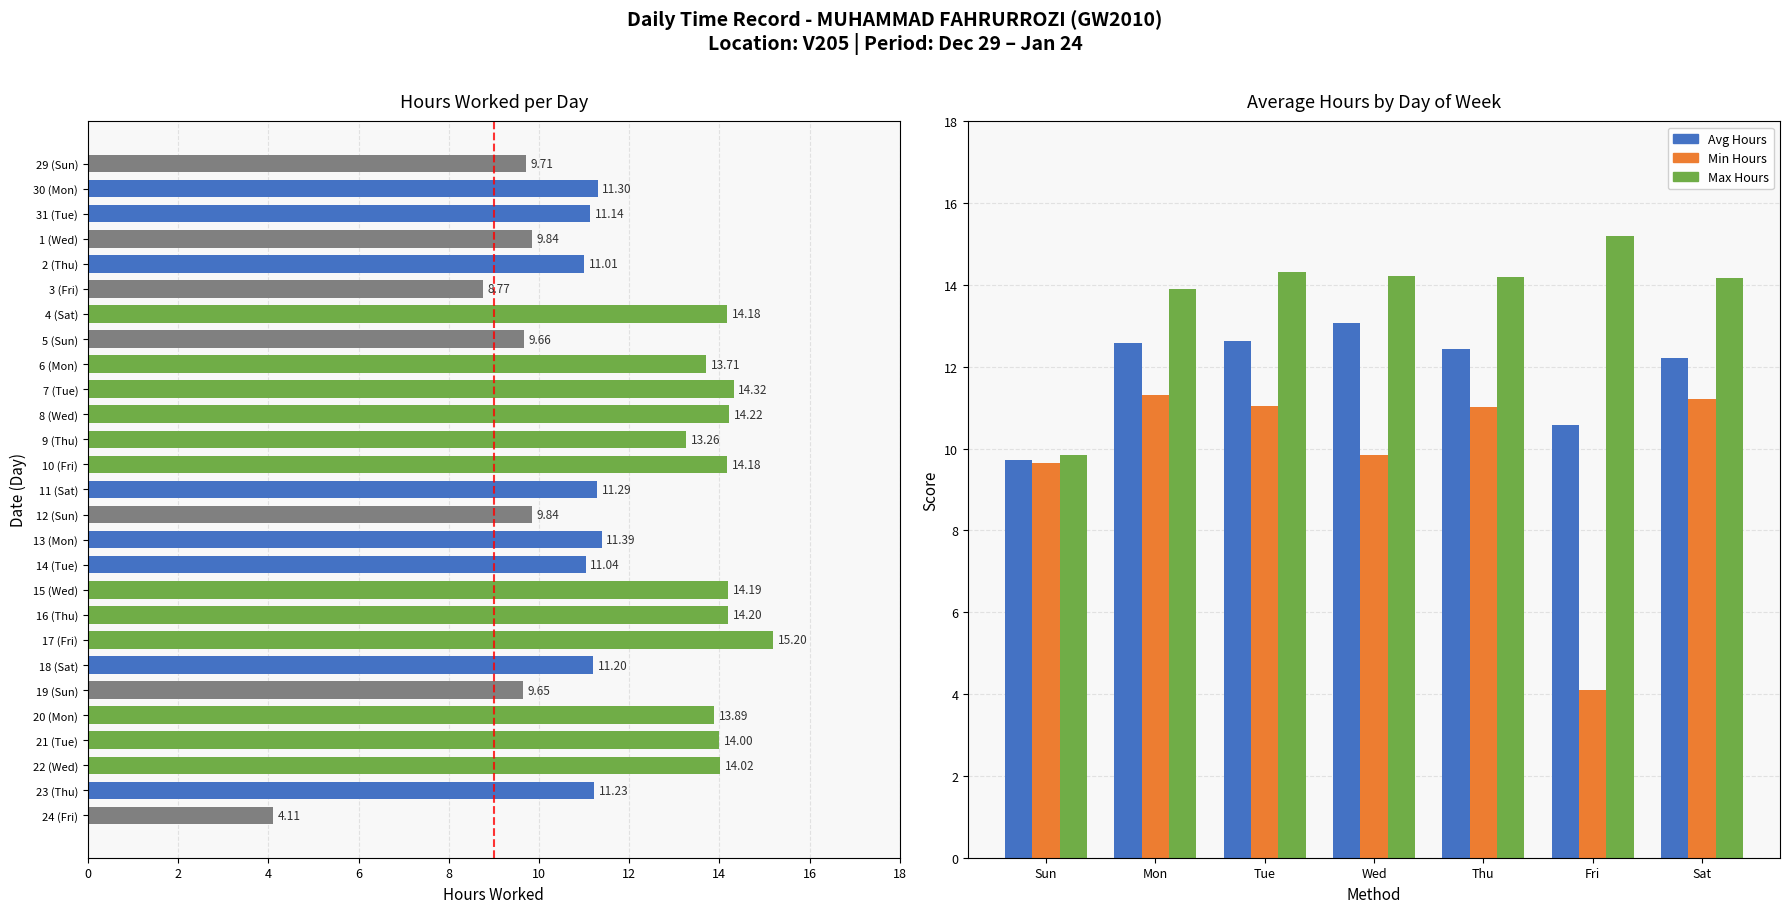

What value does the data have at 20 (Mon)?

13.9